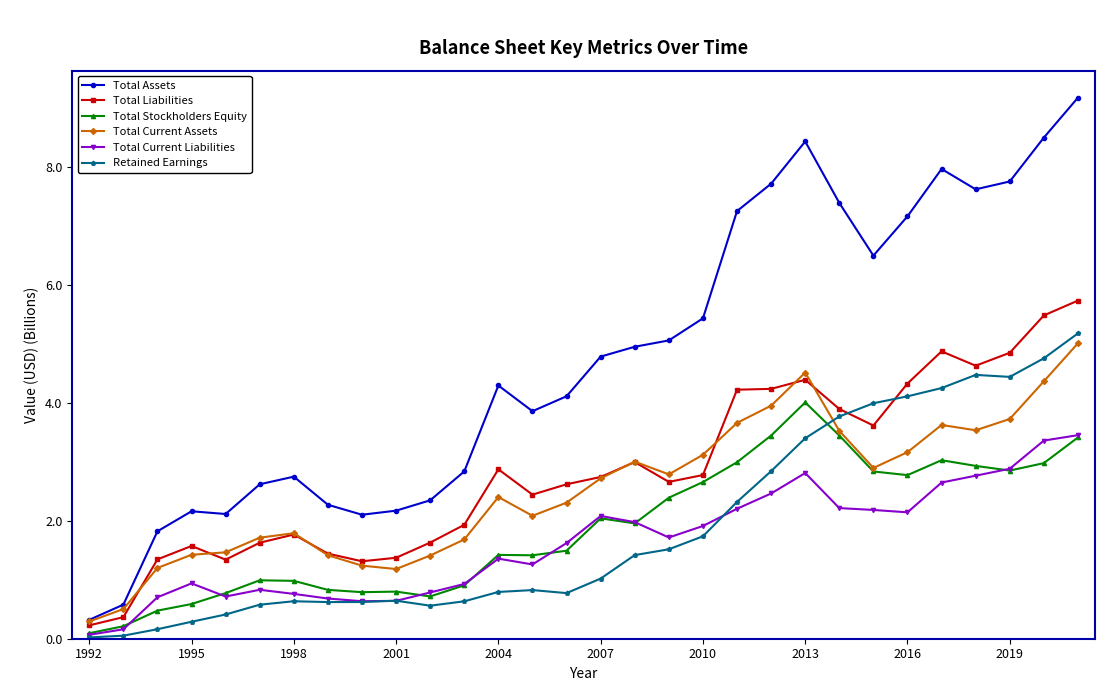

What is the maximum value shown in the chart?

9.2